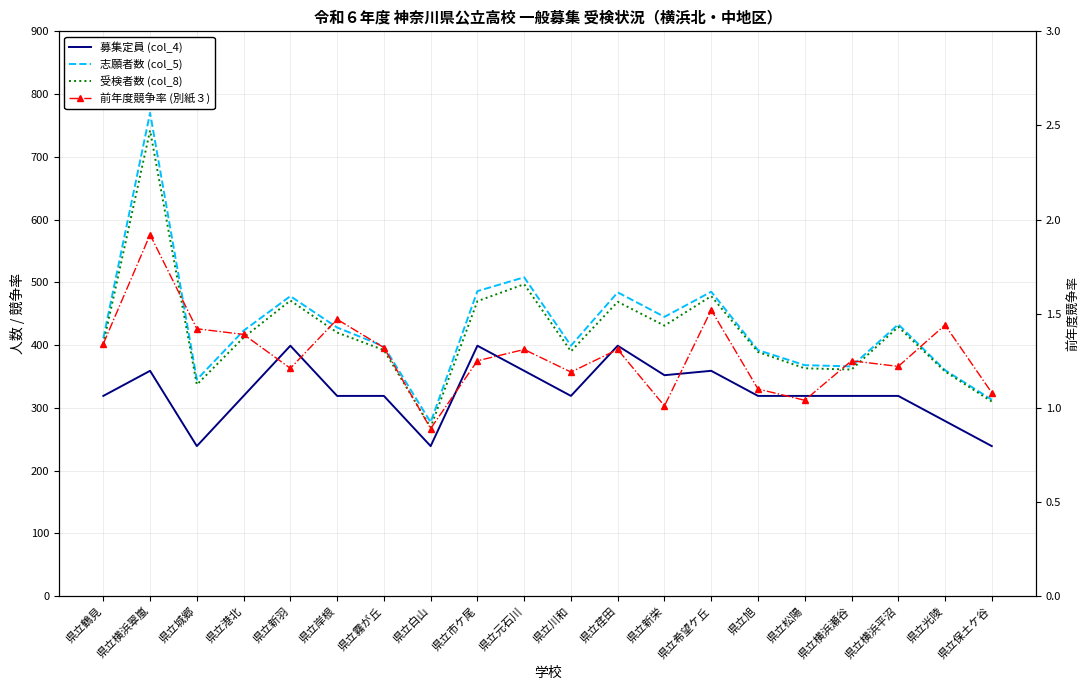

What is the lowest value of the 志願者数 (col_5) series?

277.0